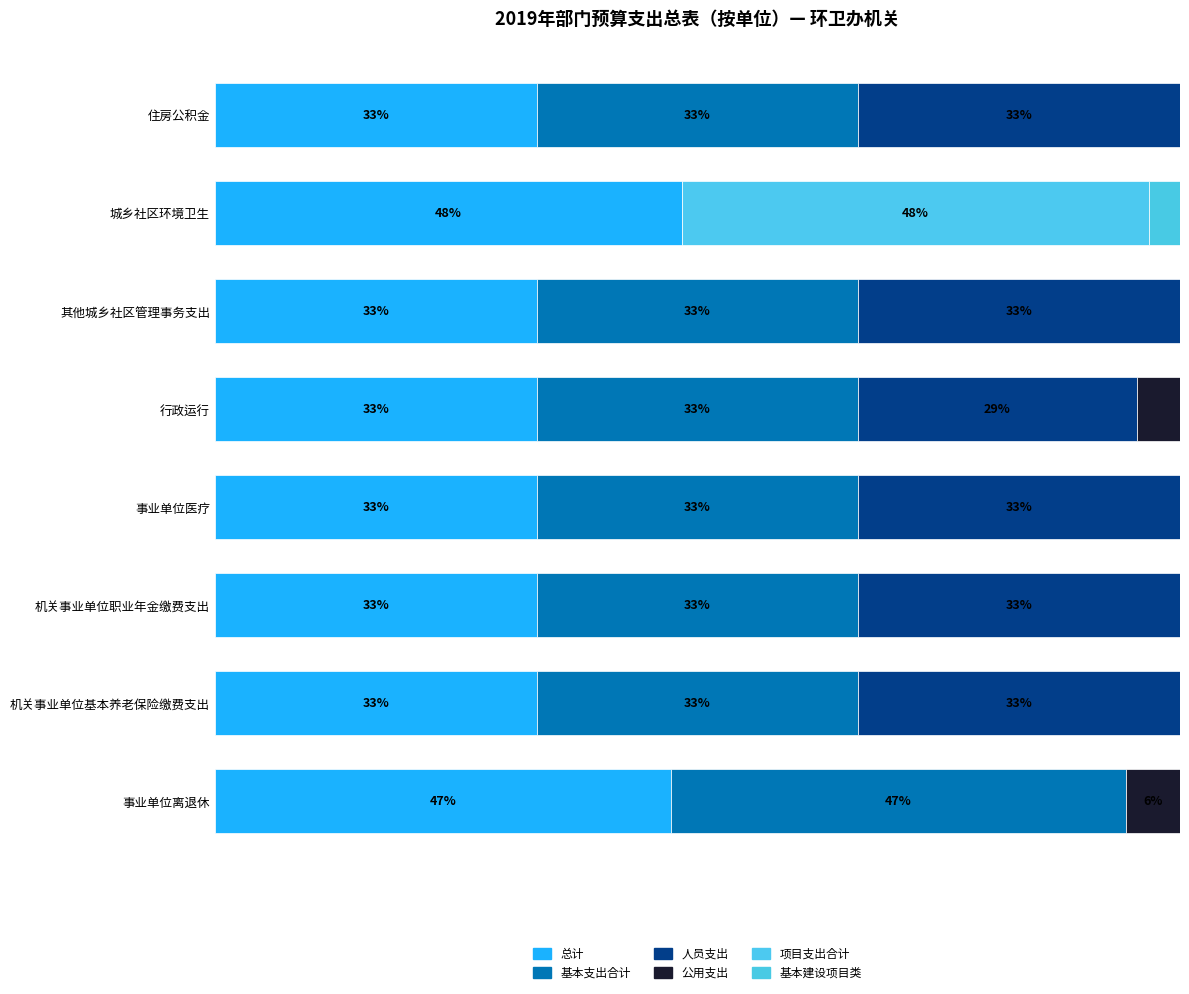

Where does the 人员支出 series first go above 33?

机关事业单位基本养老保险缴费支出